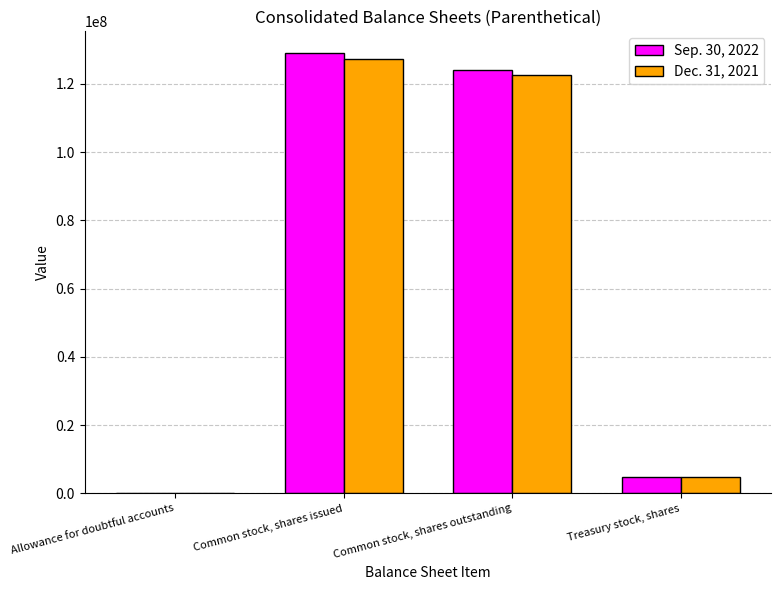

The value of Sep. 30, 2022 at Common stock, shares issued is 128908175. True or false?

True